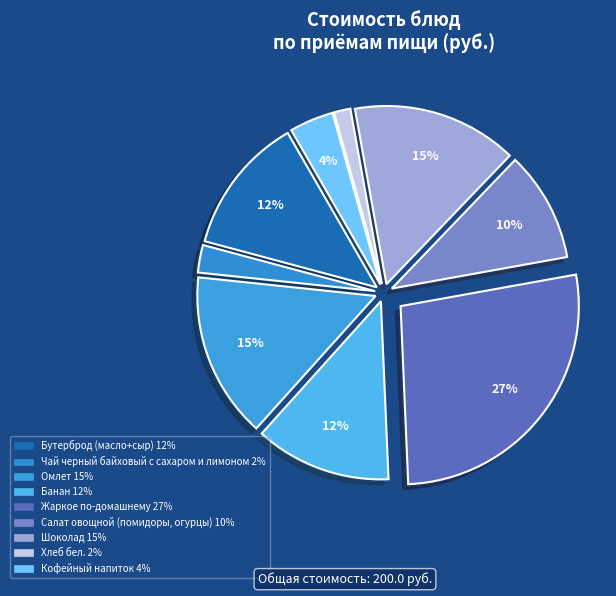

Does Жаркое по-домашнему represent more than half of the total?

No